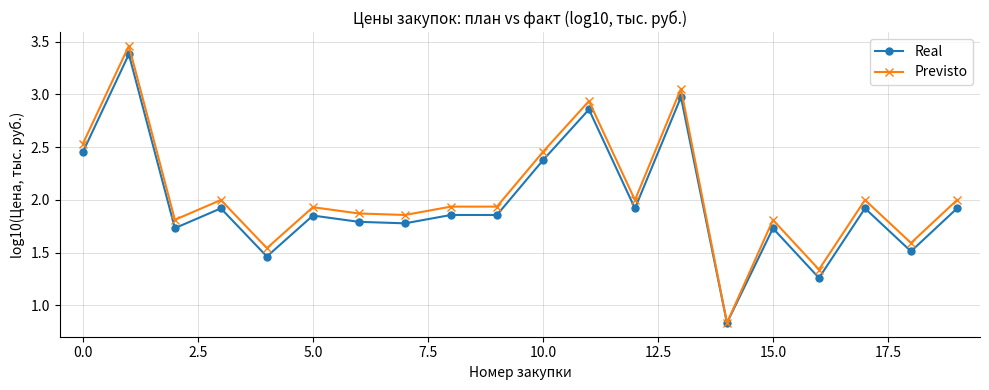

Which series has the widest spread of values?

Previsto